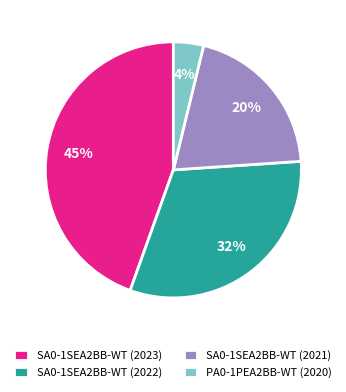

Rank the categories by value from lowest to highest.

PA0-1PEA2BB-WT (2020), SA0-1SEA2BB-WT (2021), SA0-1SEA2BB-WT (2022), SA0-1SEA2BB-WT (2023)